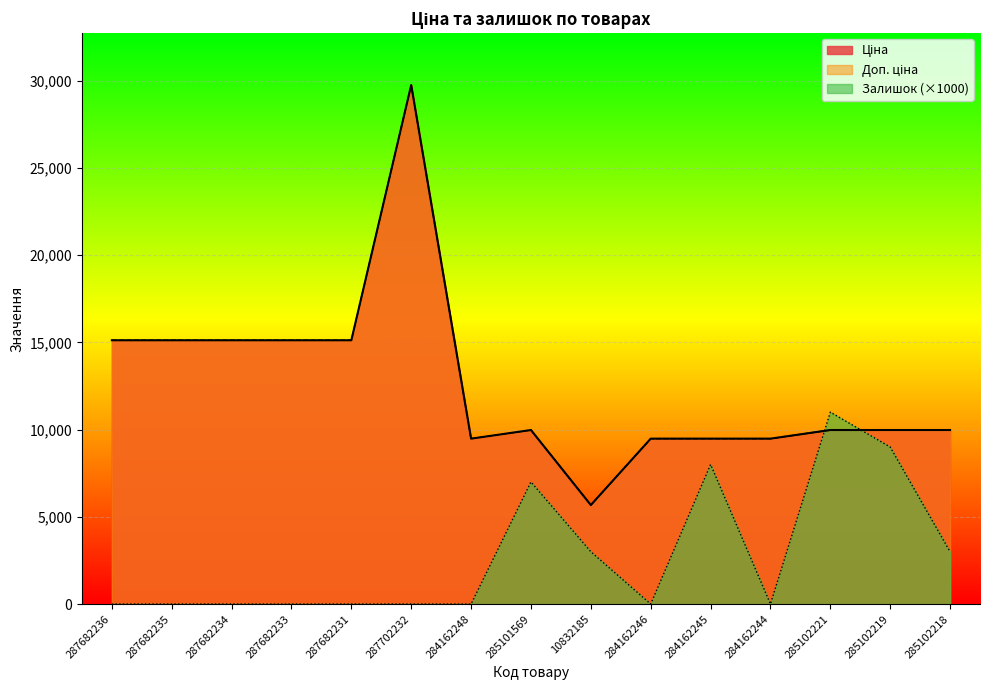

What are all the series names shown in the legend?

Ціна, Доп. ціна, Залишок